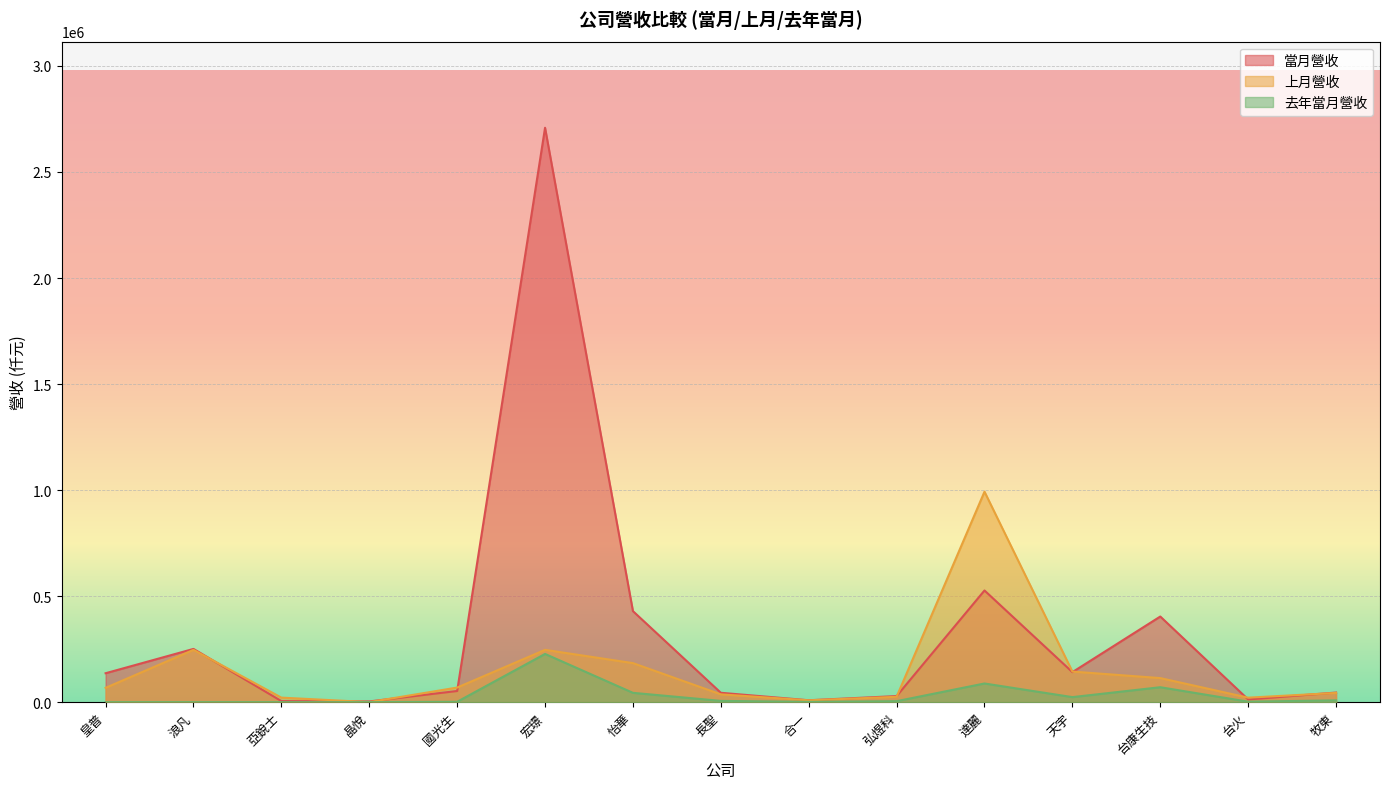

Which series ends up on top after the final intersection of 當月營收 and 上月營收?

當月營收